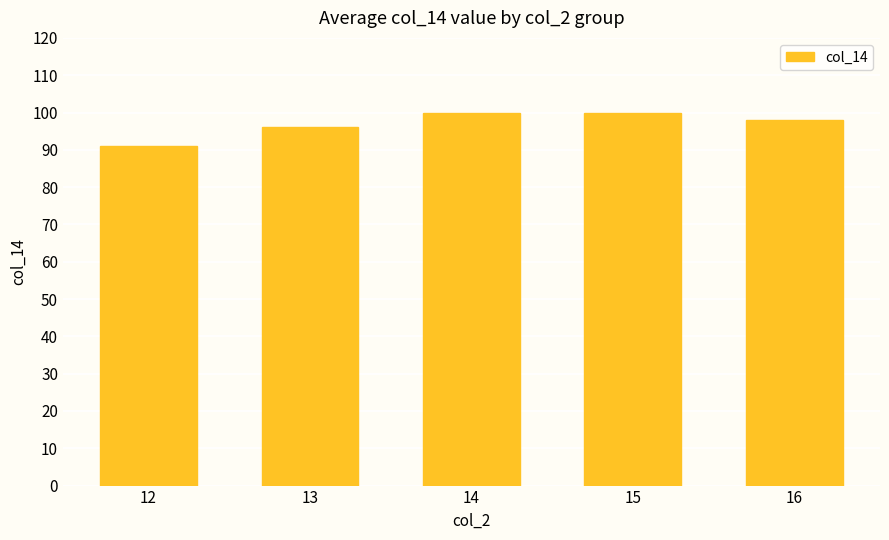

The chart shows a value of 100 at 15. True or false?

True